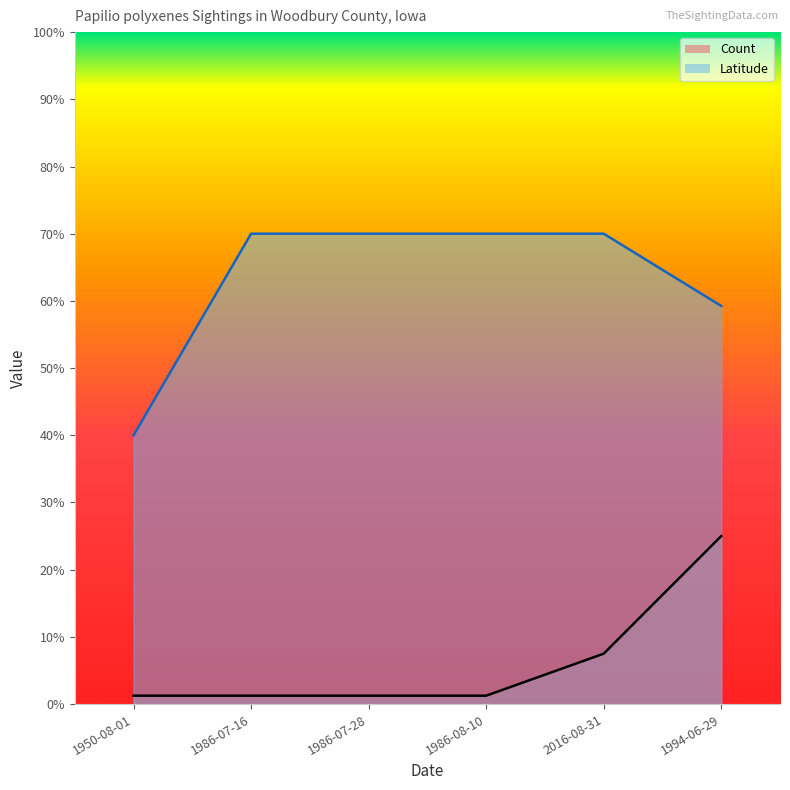

How many lines are shown in the chart?

2